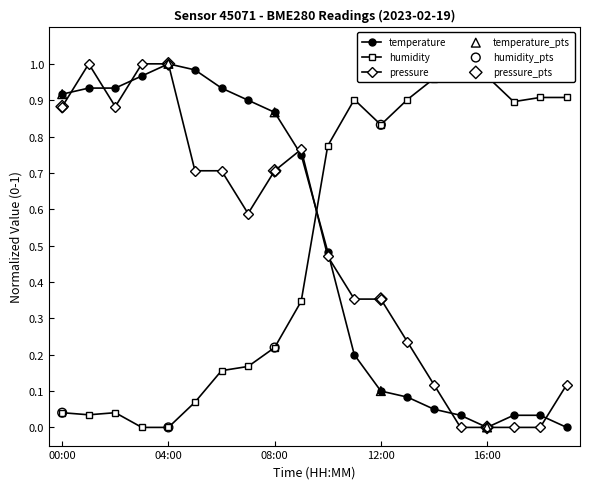

At how many categories does at least one series exceed 0?

20